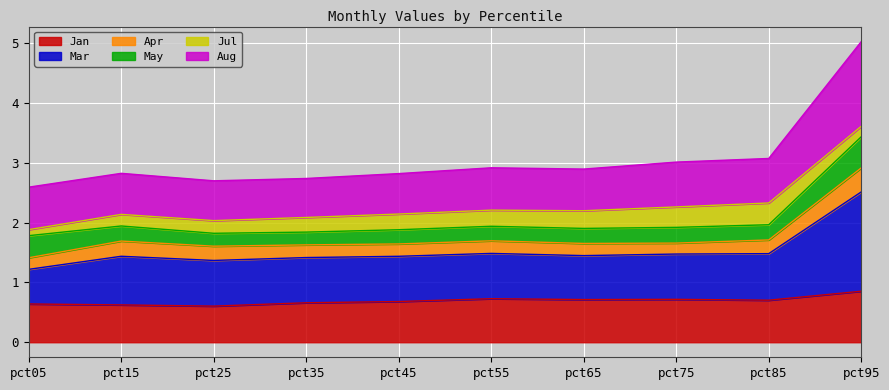

Does the chart display data point markers on the line(s)?

No